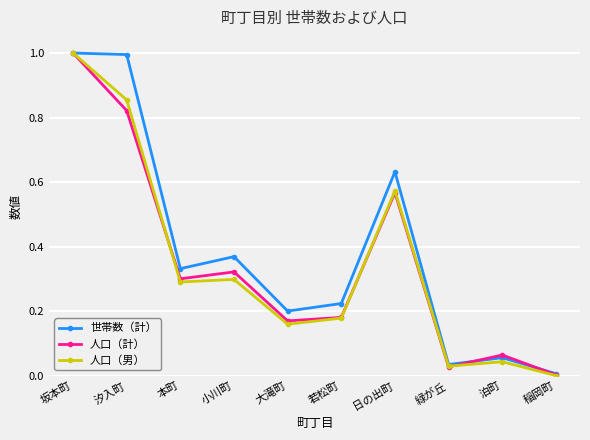

The value of 世帯数（計） at 大滝町 is 0.2. True or false?

True